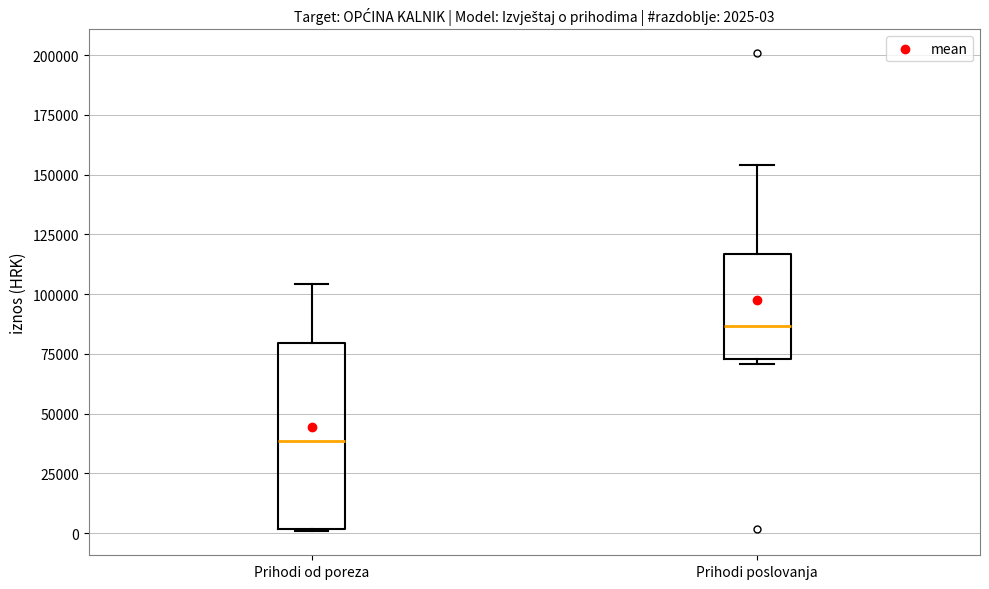

Which box is the tallest, from its lower edge to its upper edge?

Prihodi od poreza